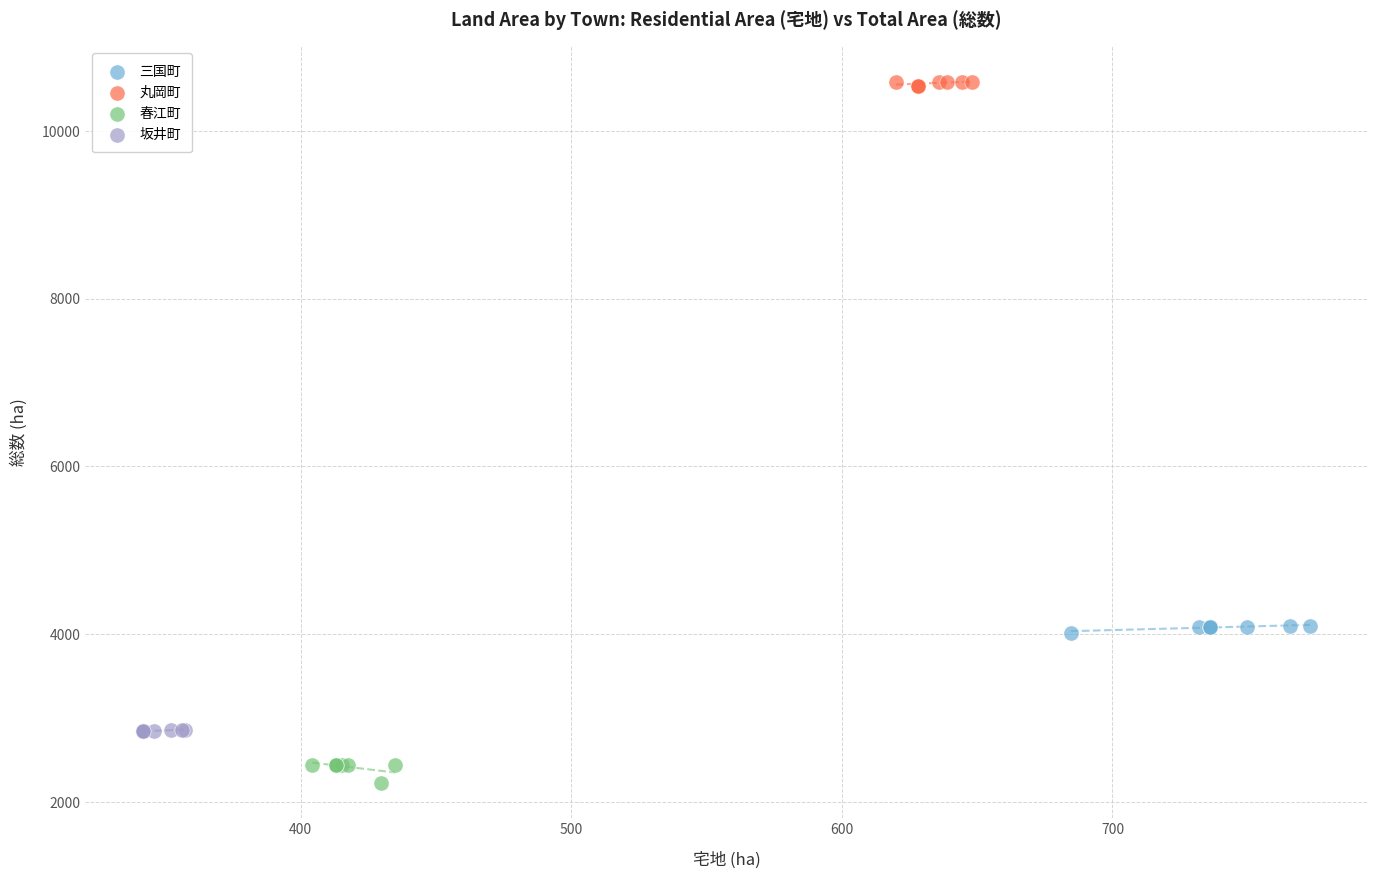

Which series reaches the minimum Y coordinate?

春江町